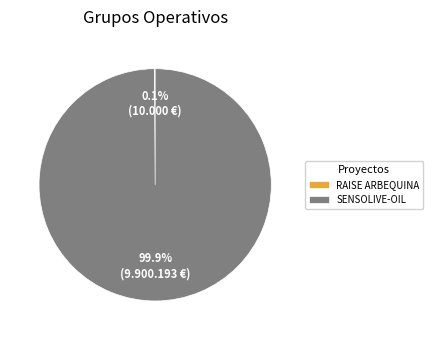

True or false: SENSOLIVE-OIL accounts for 100% of the total.

True